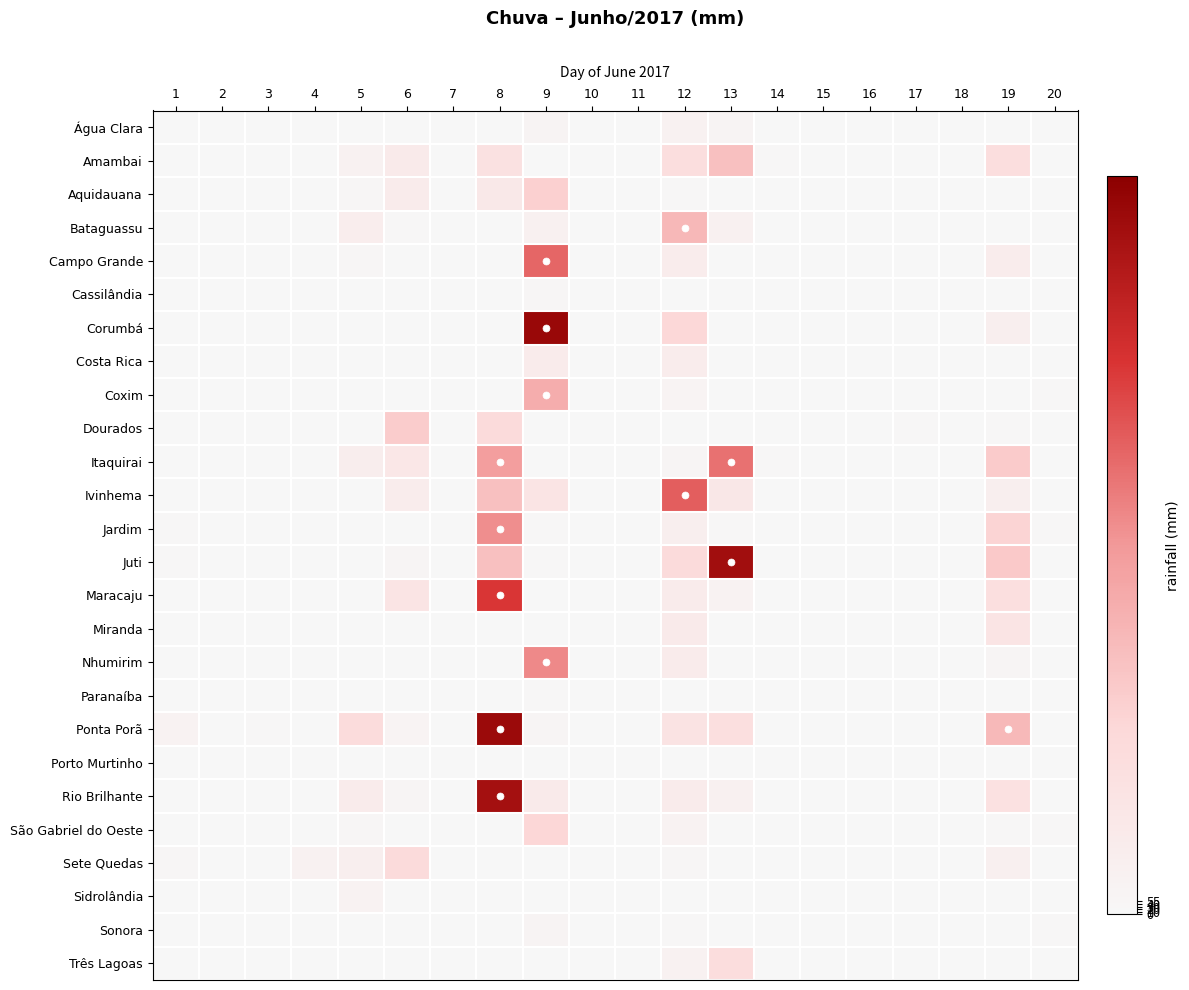

At how many categories does at least one series exceed 0?

20